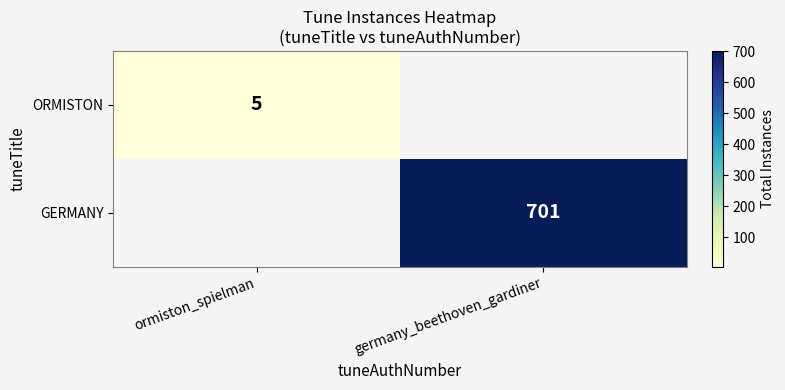

Count the number of data series in this chart.

2